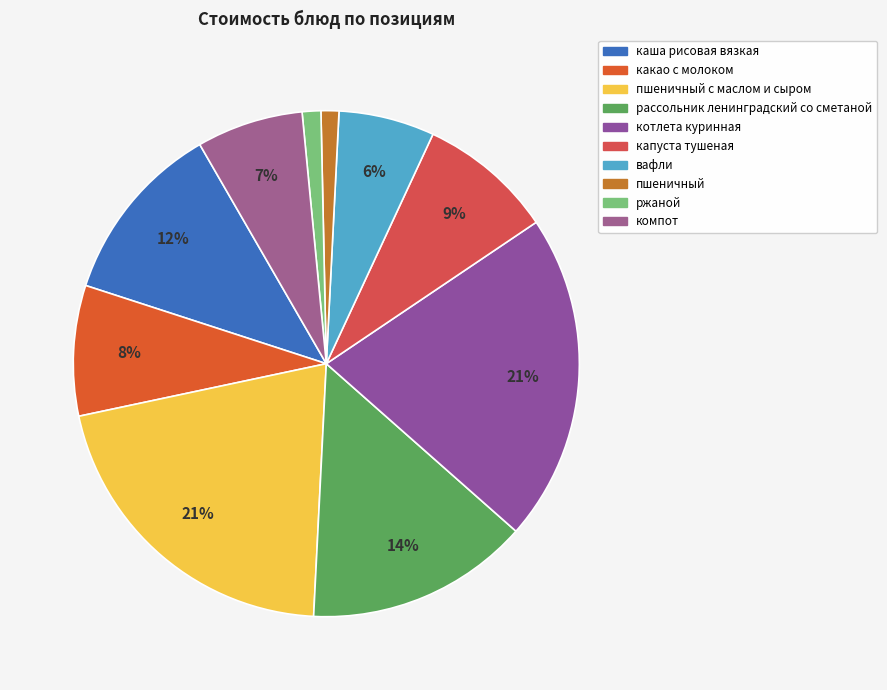

How many segments does this pie chart have?

10